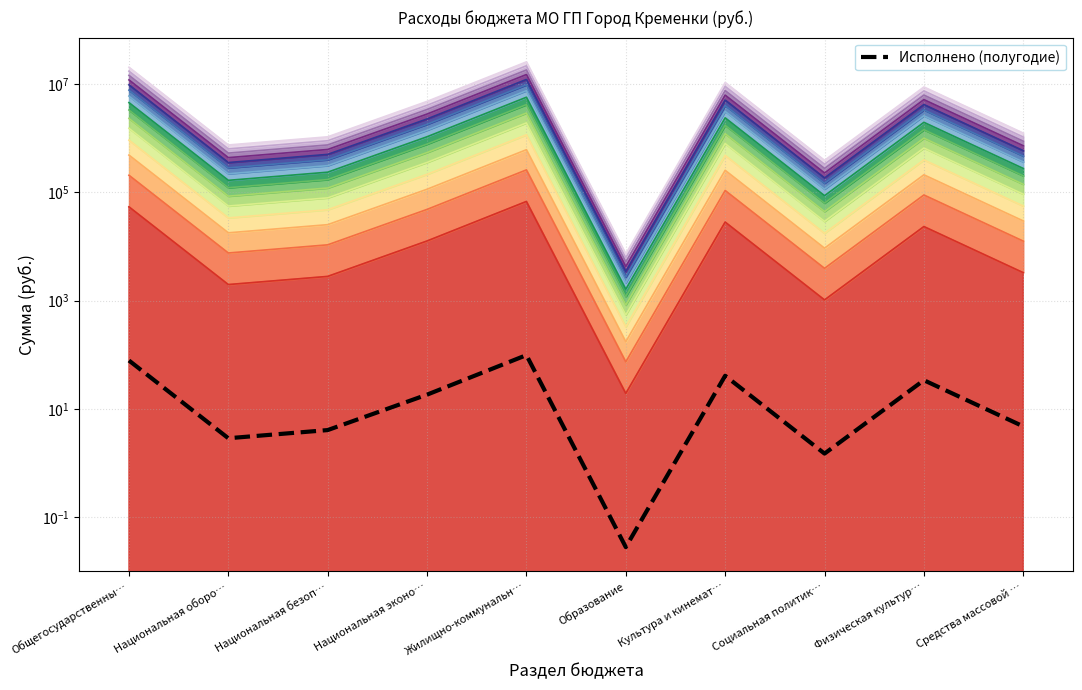

How many points are lower than both their immediate neighbors (excluding endpoints)?

3